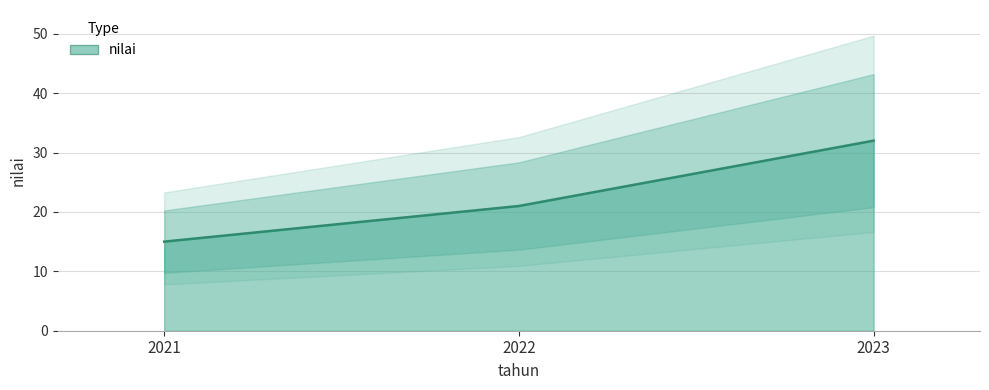

The value at 2023 is 32. True or false?

True